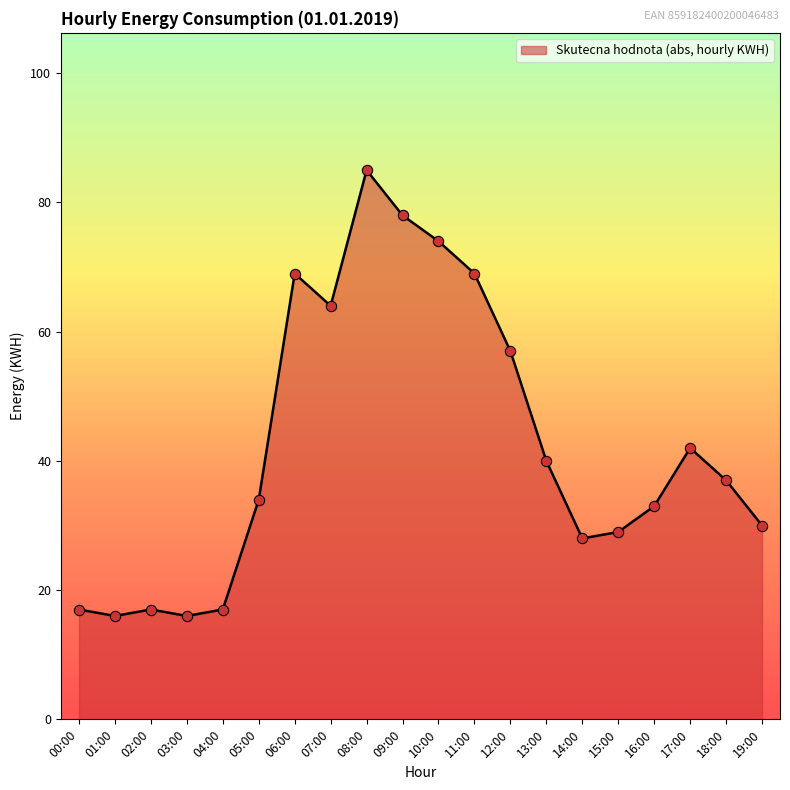

What is the change in value from 09:00 to 19:00?

-48